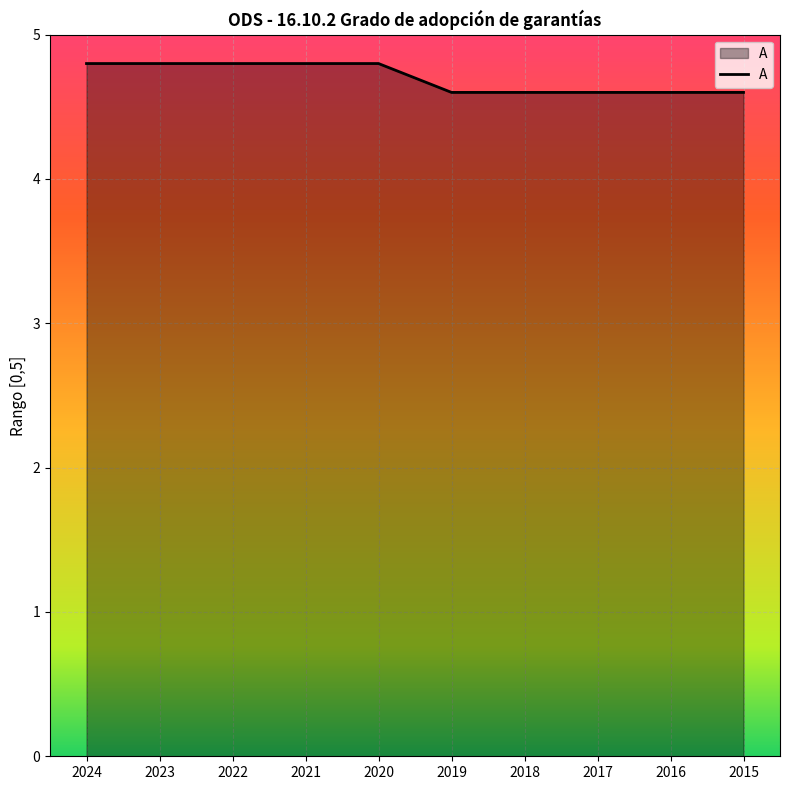

Between 2024 and 2017, which is larger?

2024